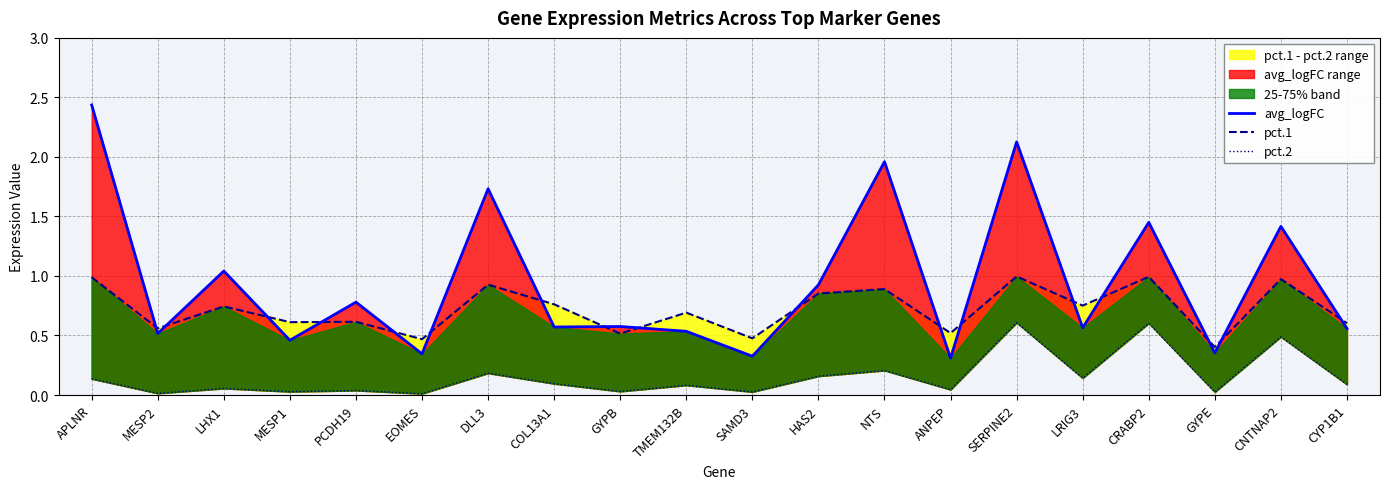

Reading left to right, what are all the values shown in this chart?

avg_logFC: APLNR=2.4	MESP2=0.5	LHX1=1.0	MESP1=0.5	PCDH19=0.8	EOMES=0.3	DLL3=1.7	COL13A1=0.6	GYPB=0.6	TMEM132B=0.5	SAMD3=0.3	HAS2=0.9	NTS=2.0	ANPEP=0.3	SERPINE2=2.1	LRIG3=0.6	CRABP2=1.5	GYPE=0.4	CNTNAP2=1.4	CYP1B1=0.6
pct.1: APLNR=1.0	MESP2=0.6	LHX1=0.7	MESP1=0.6	PCDH19=0.6	EOMES=0.5	DLL3=0.9	COL13A1=0.8	GYPB=0.5	TMEM132B=0.7	SAMD3=0.5	HAS2=0.9	NTS=0.9	ANPEP=0.5	SERPINE2=1.0	LRIG3=0.8	CRABP2=1.0	GYPE=0.4	CNTNAP2=1.0	CYP1B1=0.6
pct.2: APLNR=0.1	MESP2=0.0	LHX1=0.1	MESP1=0.0	PCDH19=0.0	EOMES=0.0	DLL3=0.2	COL13A1=0.1	GYPB=0.0	TMEM132B=0.1	SAMD3=0.0	HAS2=0.2	NTS=0.2	ANPEP=0.0	SERPINE2=0.6	LRIG3=0.1	CRABP2=0.6	GYPE=0.0	CNTNAP2=0.5	CYP1B1=0.1